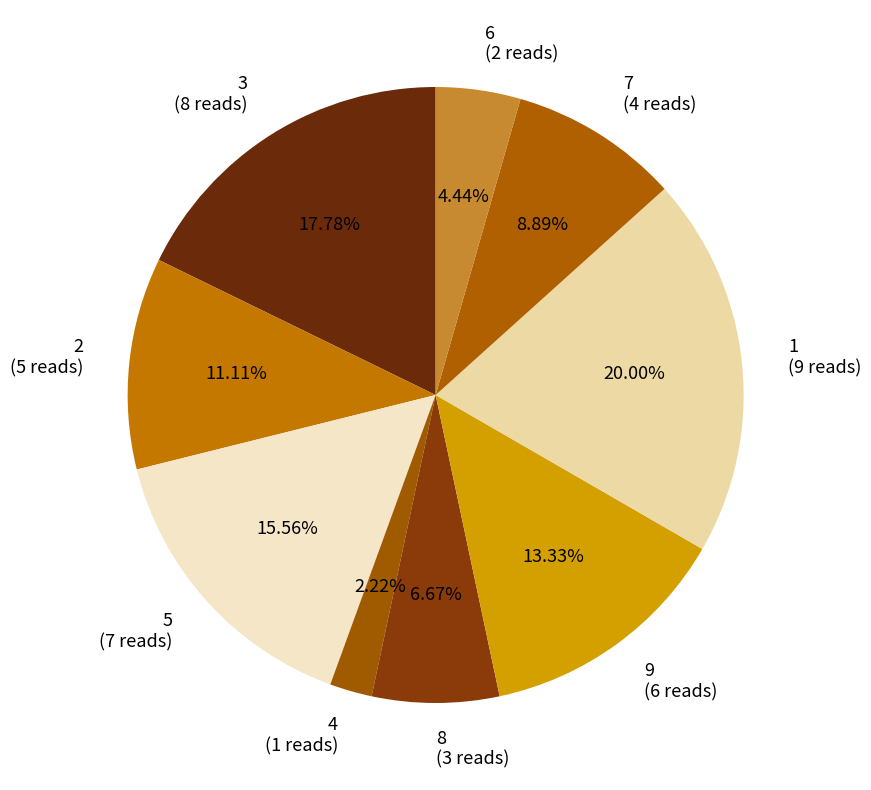

Is it true that 3 is 7% of the pie?

False